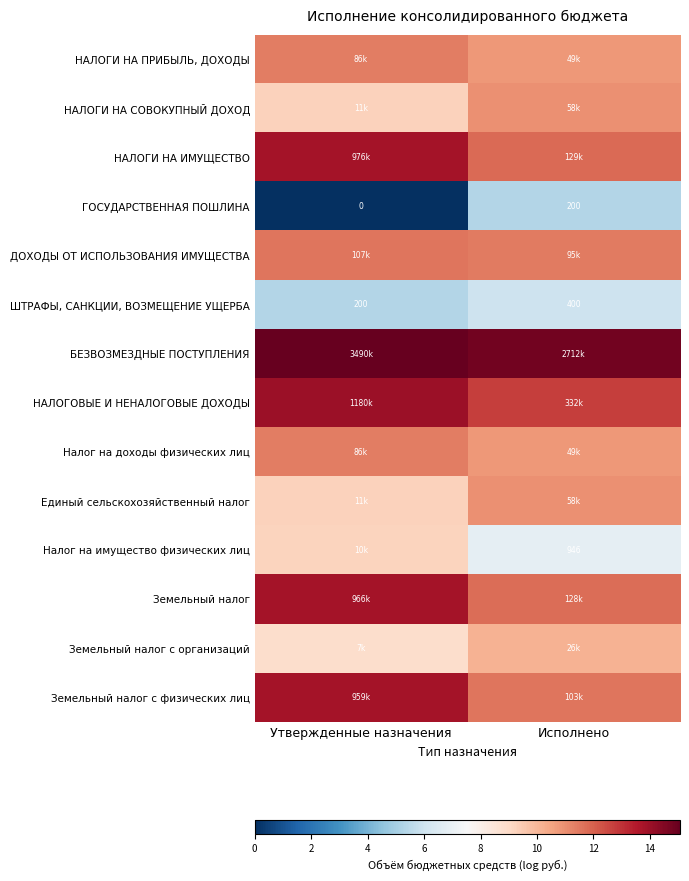

What is the sum of the Земельный налог с физических лиц values at Утвержденные назначения and Исполнено?

25.3